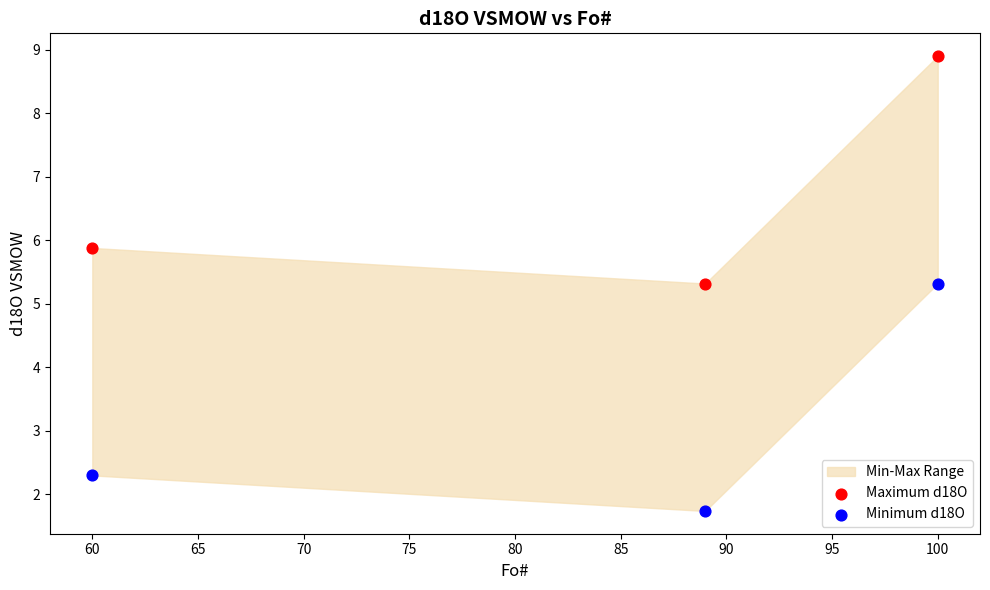

What is the X range (max minus min) for the scatter plot?

40.0